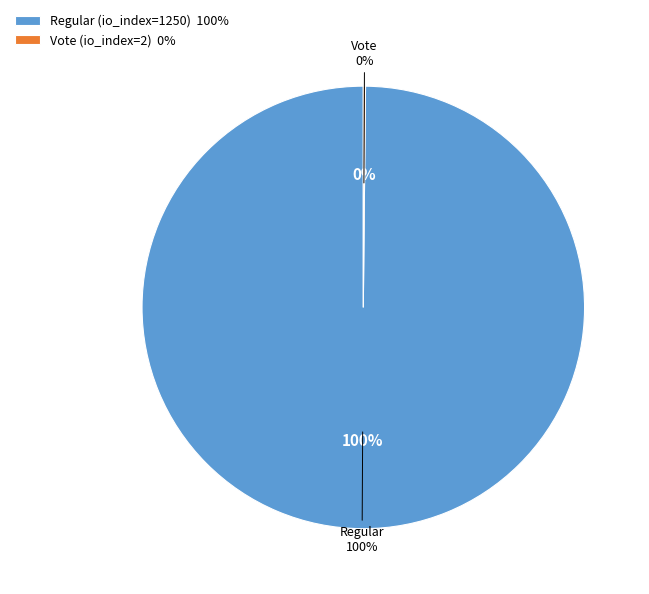

To the nearest percent, what is the difference between the Vote (io_index=2) and Regular (io_index=1250) slice percentages?

100%